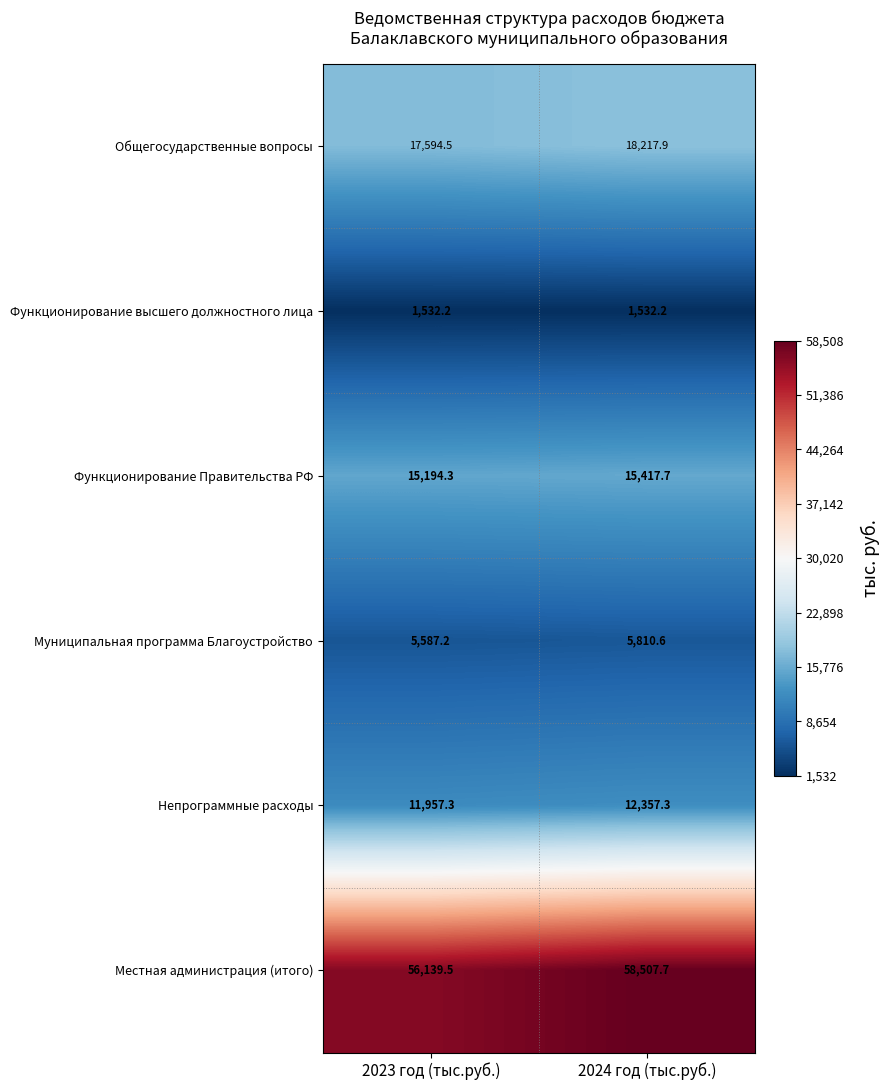

What is the smallest value displayed?

1532.2